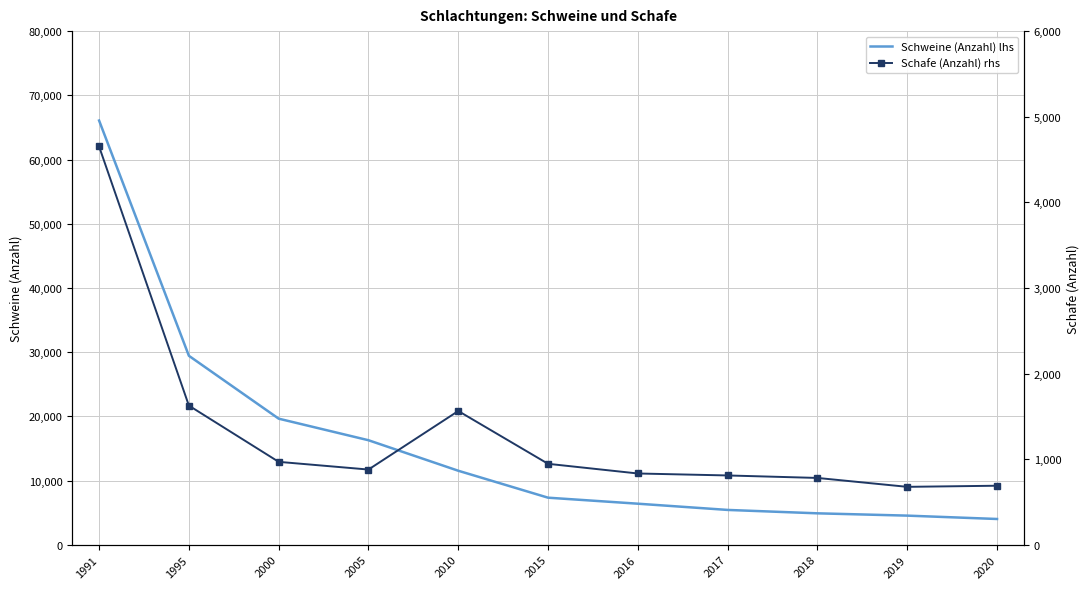

What is the sum of all Schafe (Anzahl) rhs values?

14416